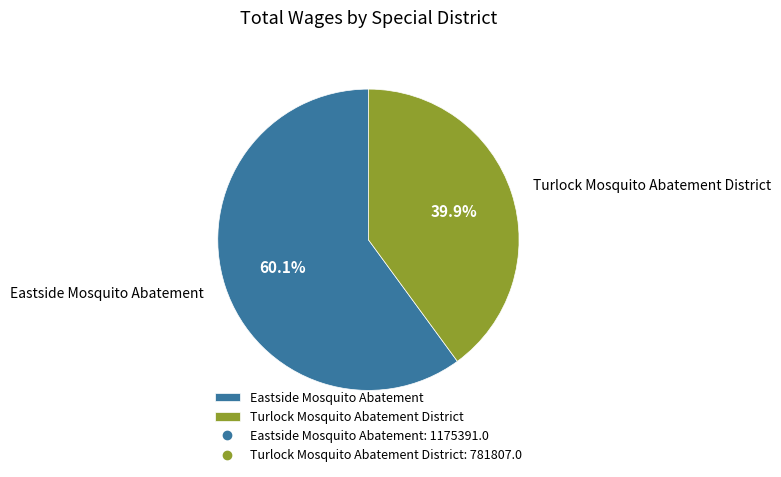

Is Eastside Mosquito Abatement the majority of the pie?

Yes